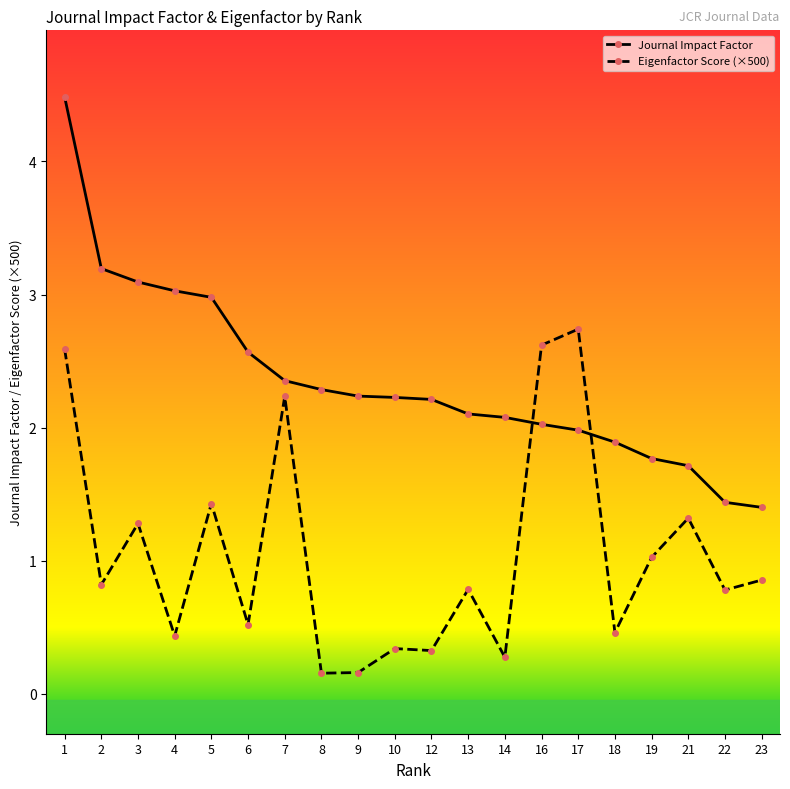

Which series has the largest range (max minus min)?

Journal Impact Factor